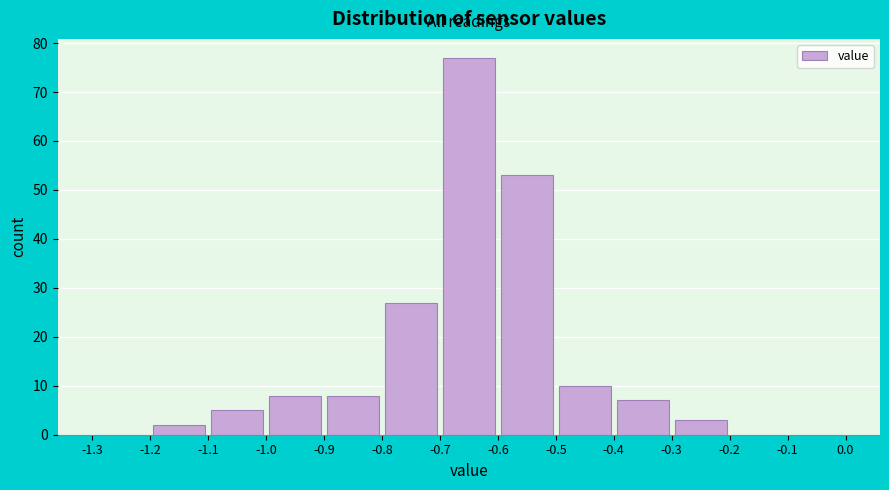

How tall is the bar that spans -0.7 to -0.6 on the x-axis? The values are not printed on the chart, so give them approximately, as read against the axis.

77